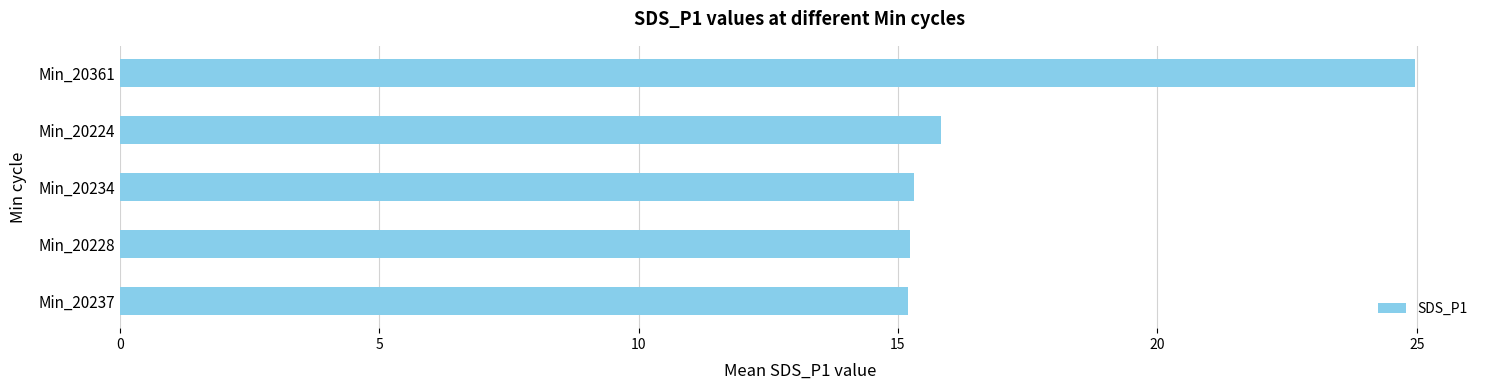

How many series are shown in this chart?

1